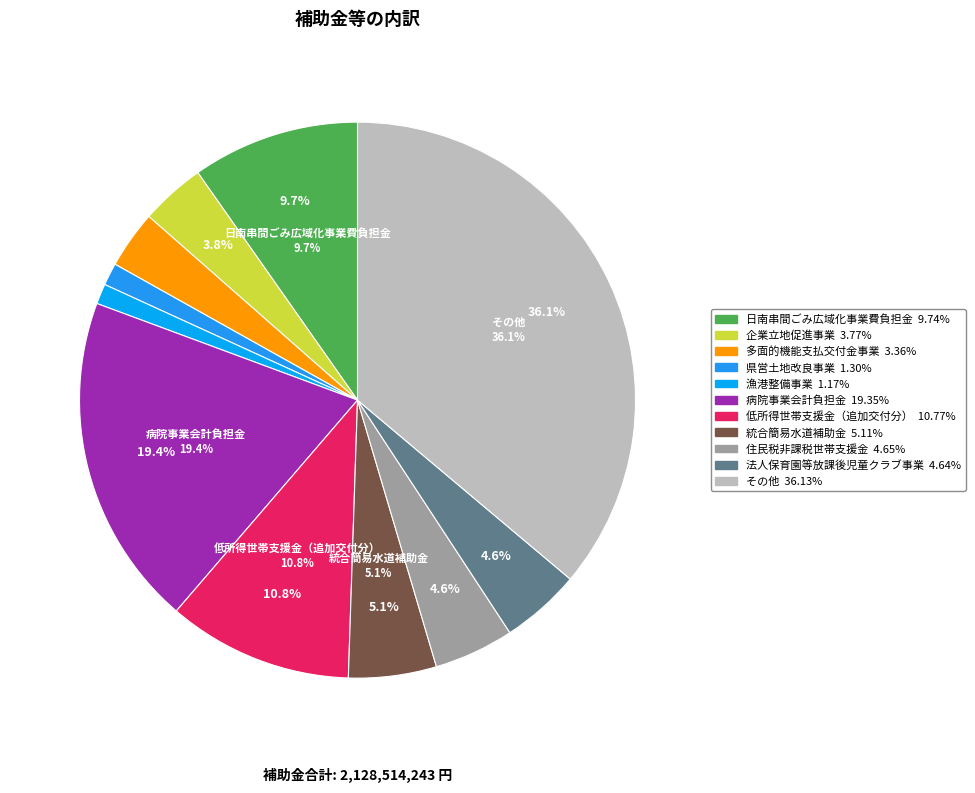

How many slices are in this pie chart?

11